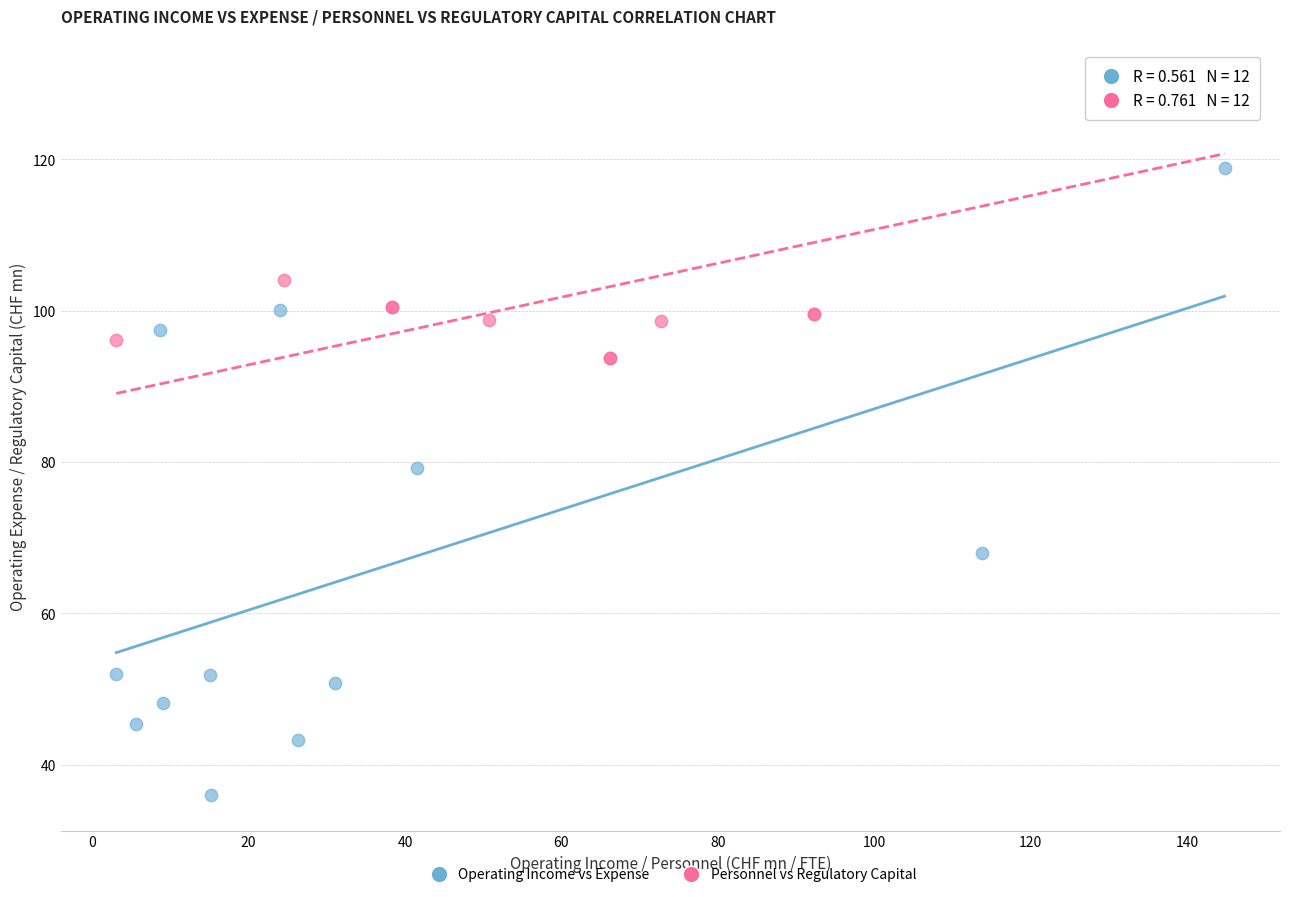

What are all the series names shown in the legend?

Operating Income vs Expense, Personnel vs Regulatory Capital